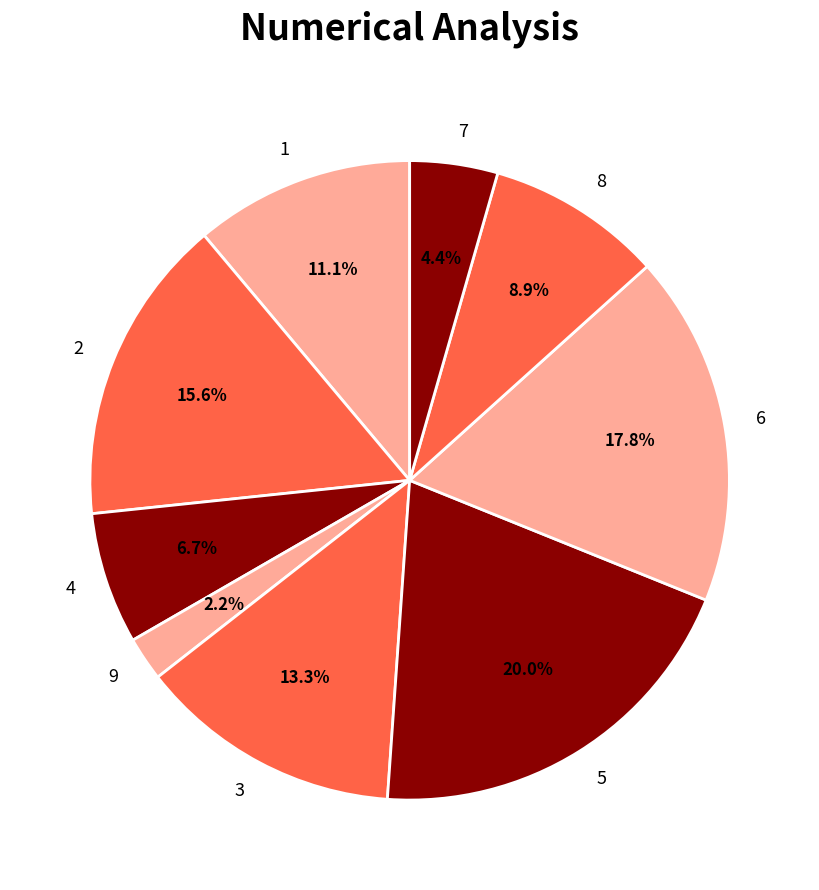

Do 2 and 3 together represent more than half of the pie?

No